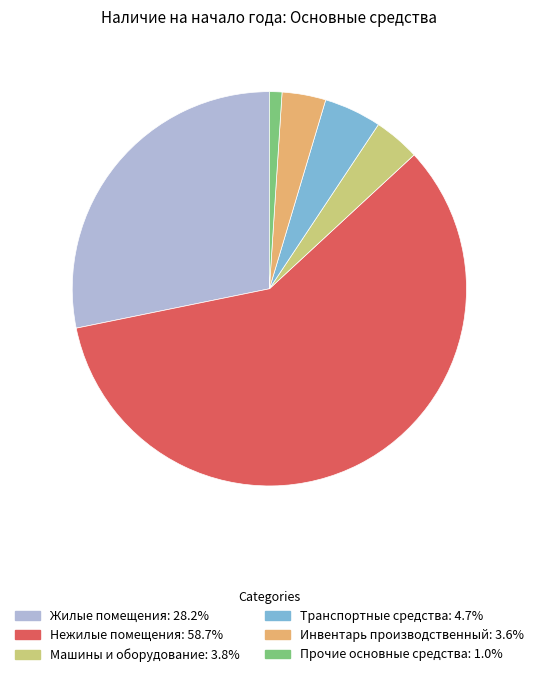

How many segments does this pie chart have?

6